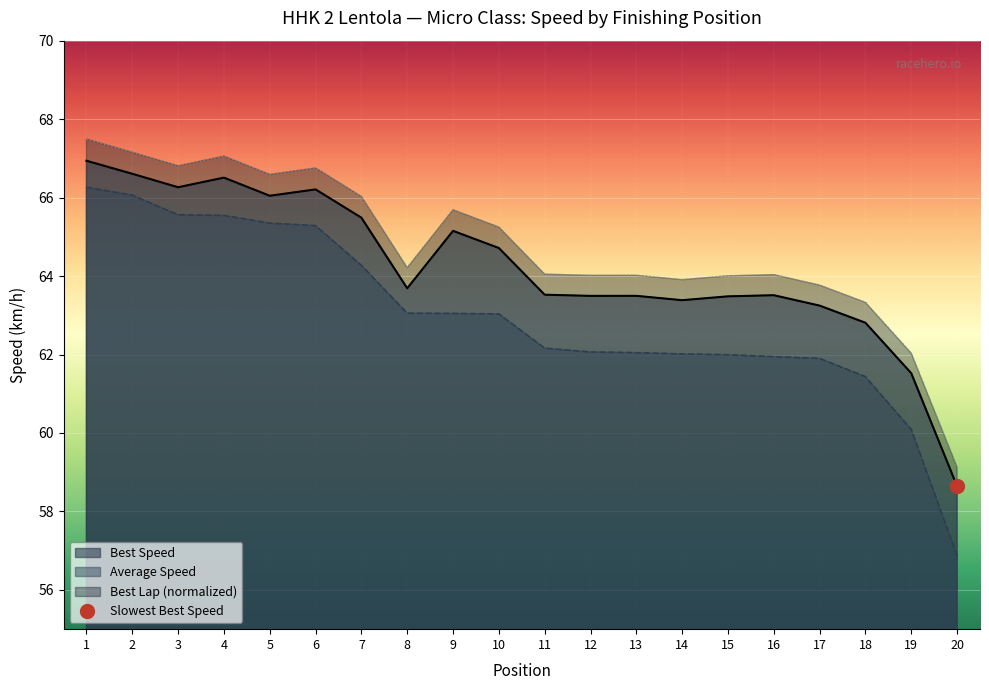

True or false: Best Lap time and Best Speed cross at least once.

False